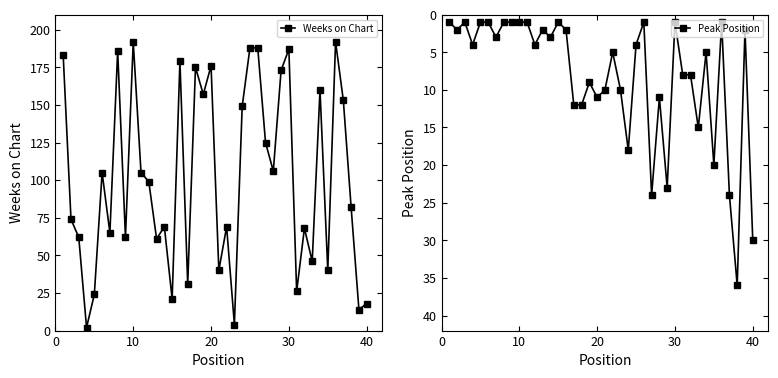

How many interior local valleys does the Peak Position series have?

11